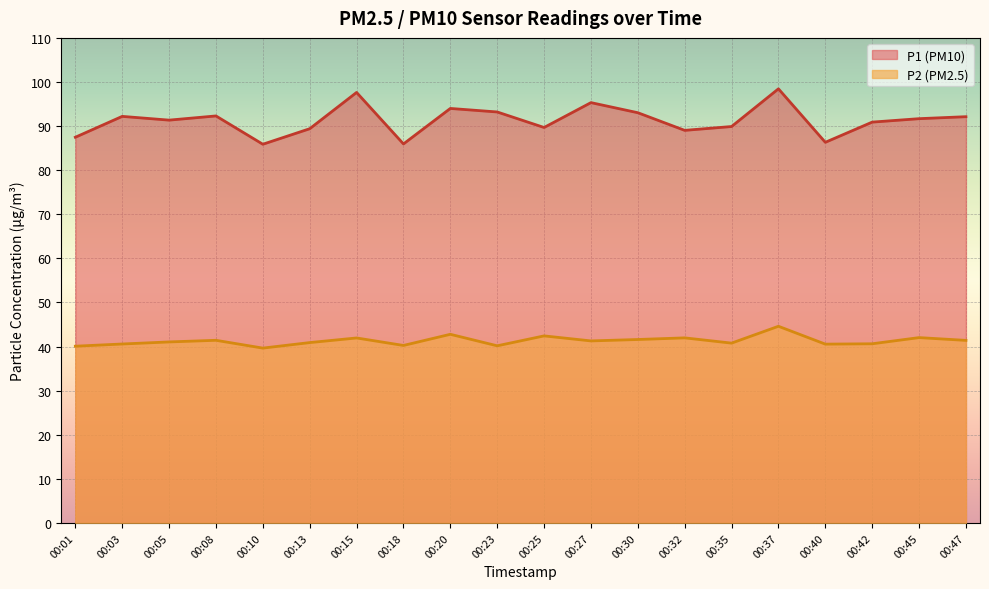

How many interior local peaks does the P2 series have?

7